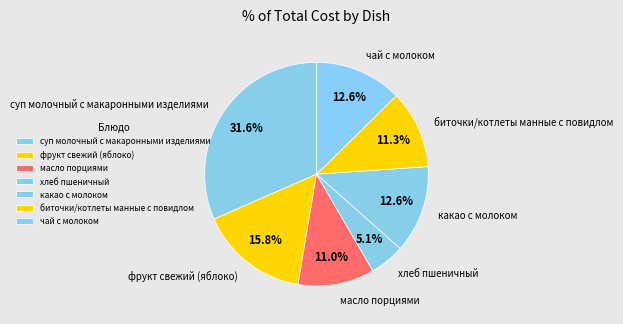

Which has a higher value, масло порциями or фрукт свежий (яблоко)?

фрукт свежий (яблоко)